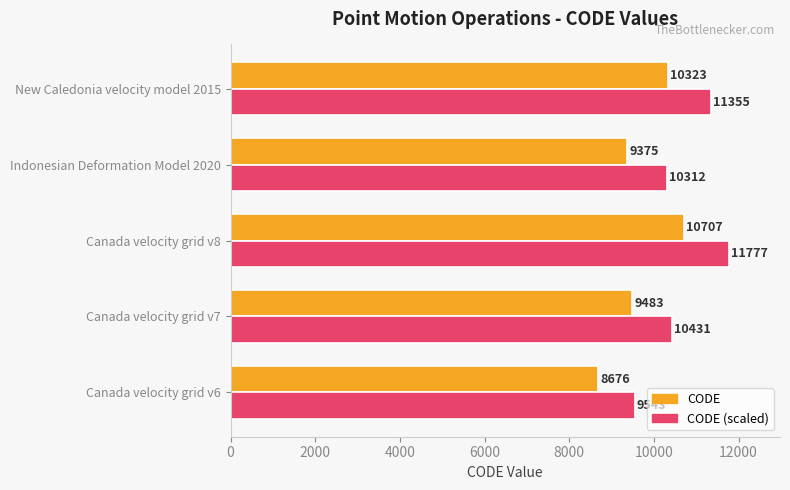

The value of CODE at New Caledonia velocity model 2015 is 4112. True or false?

False